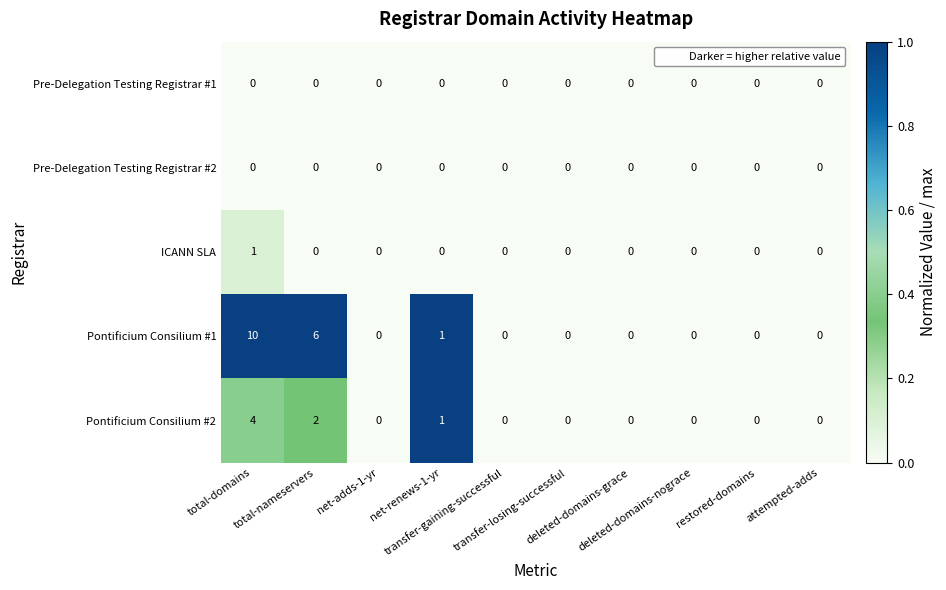

Which series has the widest spread of values?

Pontificium Consilium #1